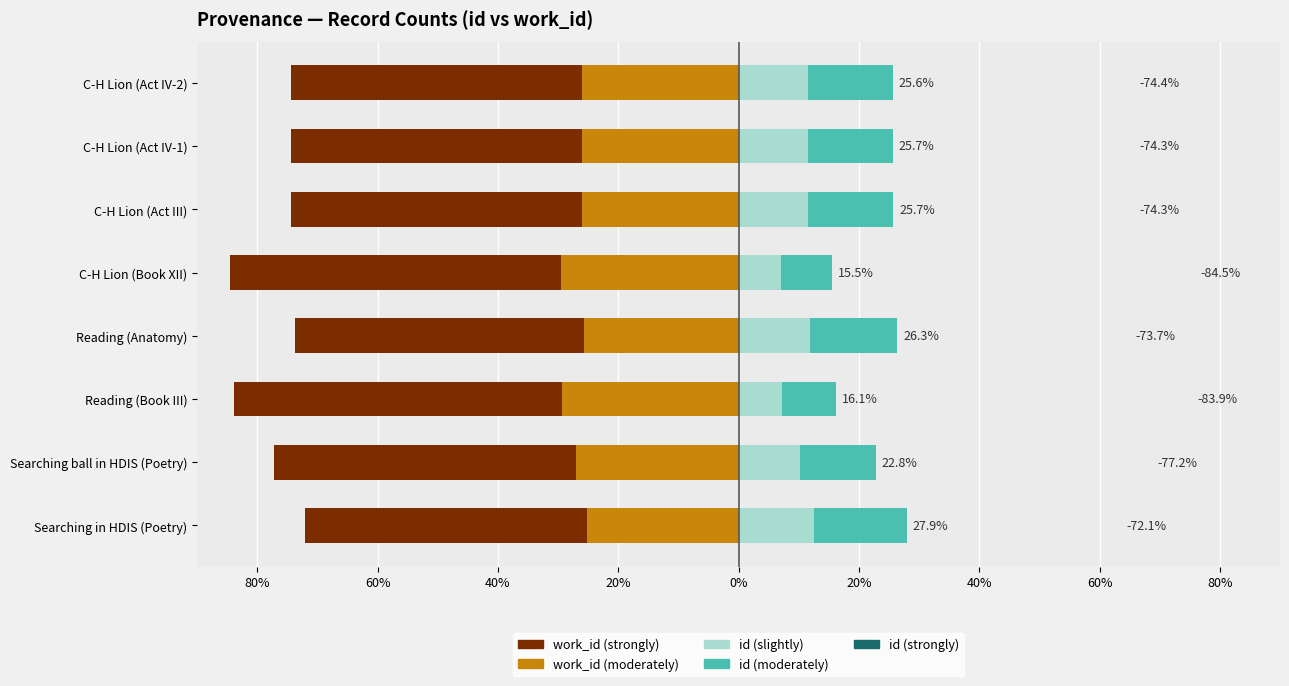

At 0%, list the series in order from smallest to largest.

work_id (strongly), work_id (moderately), id (strongly), id (slightly), id (moderately)